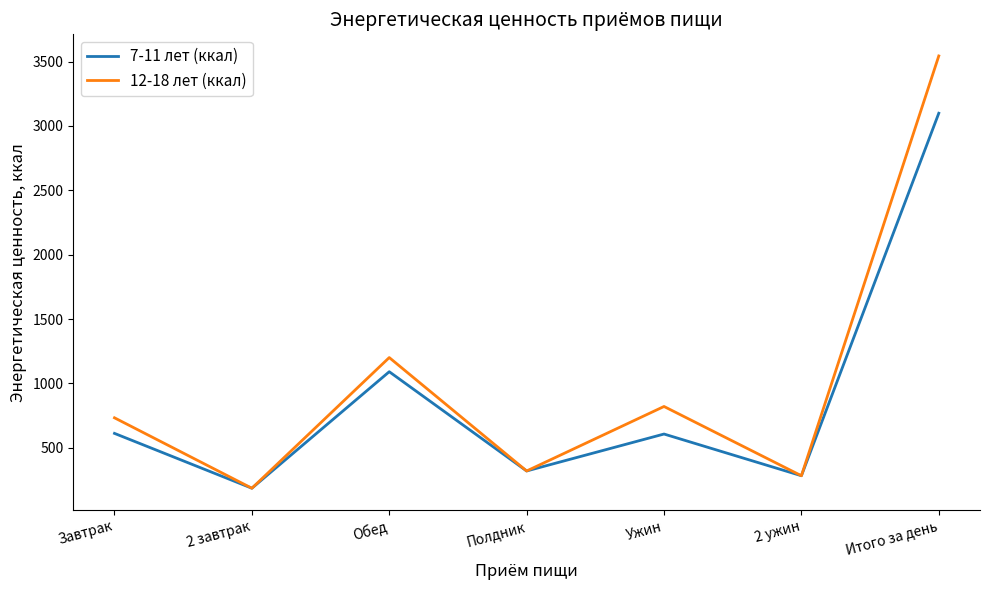

Between Завтрак and 2 ужин, which series saw the biggest shift?

12-18 лет (ккал)